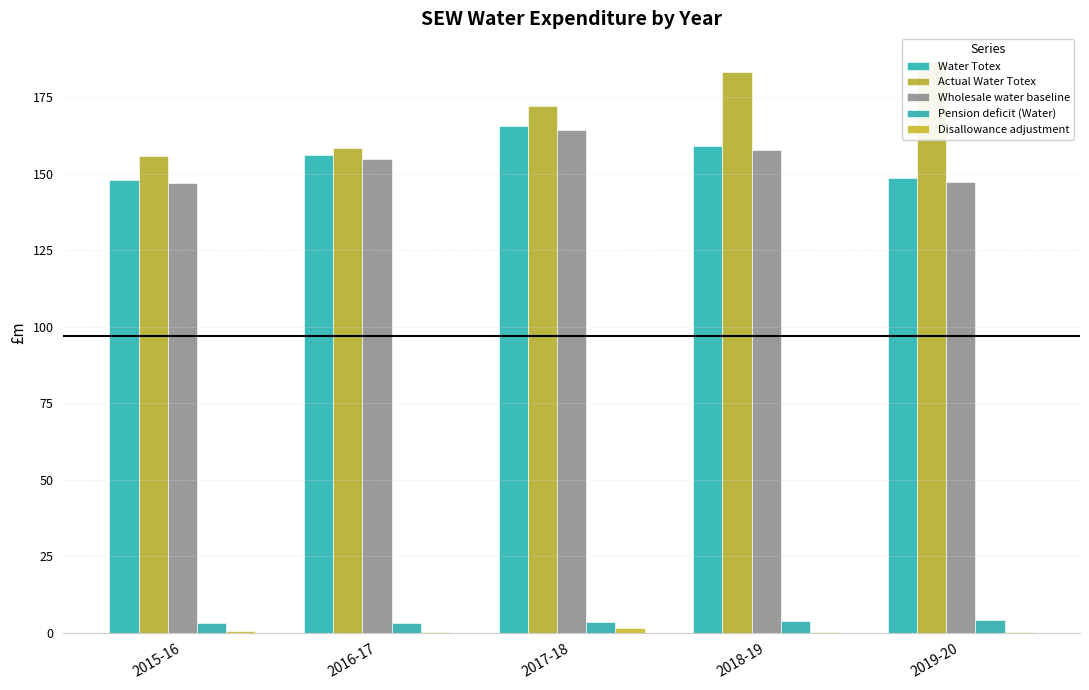

What is the difference between the maximum and minimum values in the Pension deficit (Water) series?

1.0